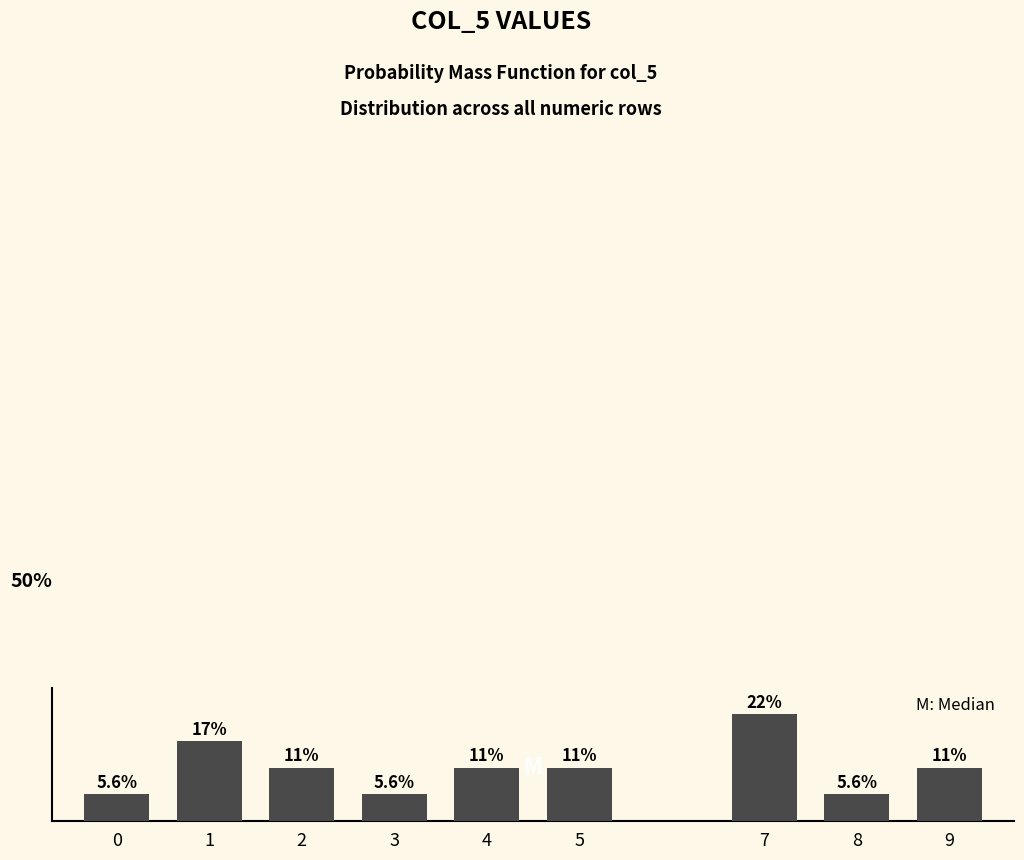

Does the chart contain any negative values?

No